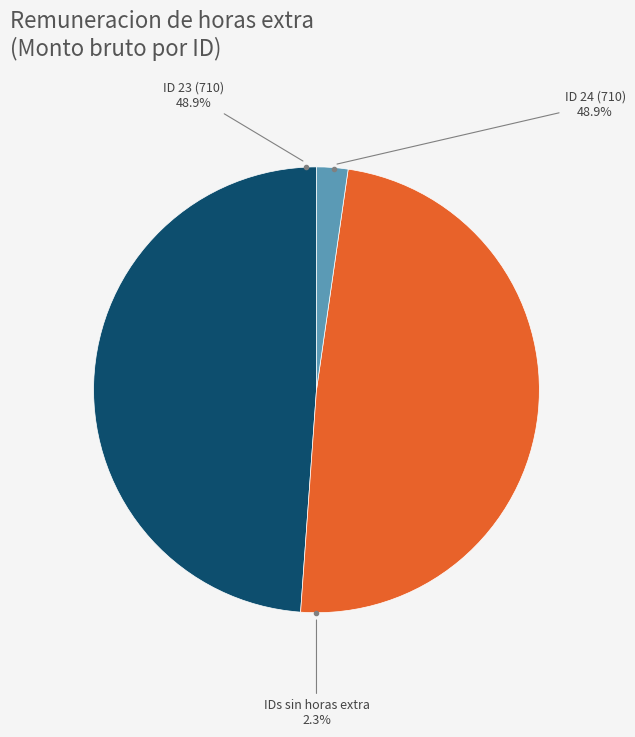

True or false: ID 35 accounts for 0% of the total.

True